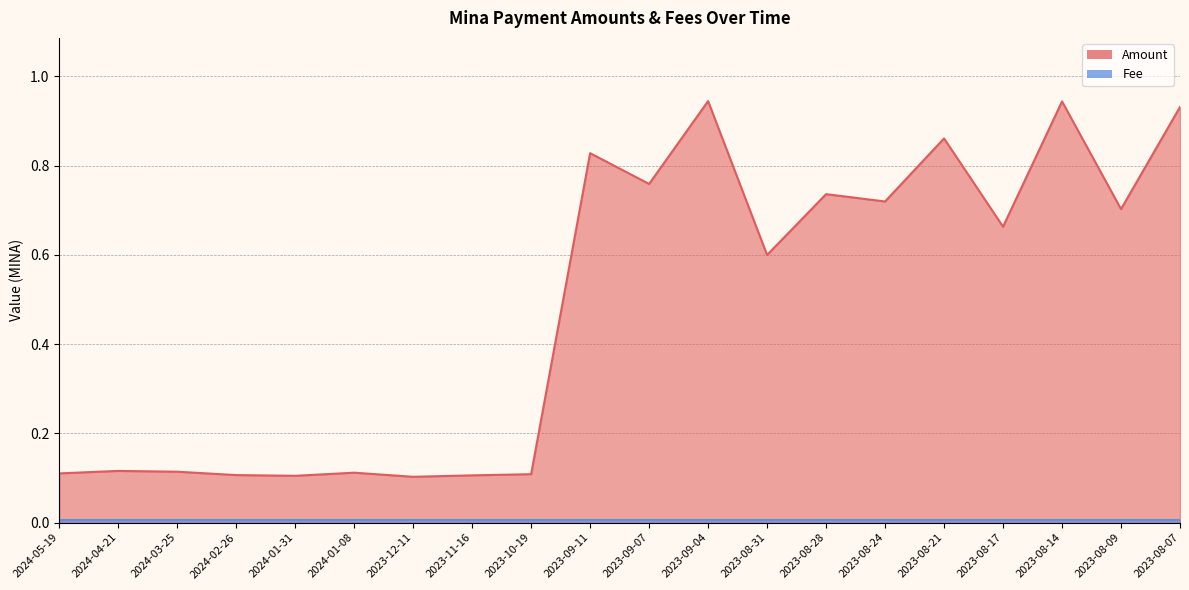

Where is the first local minimum?

2024-01-31